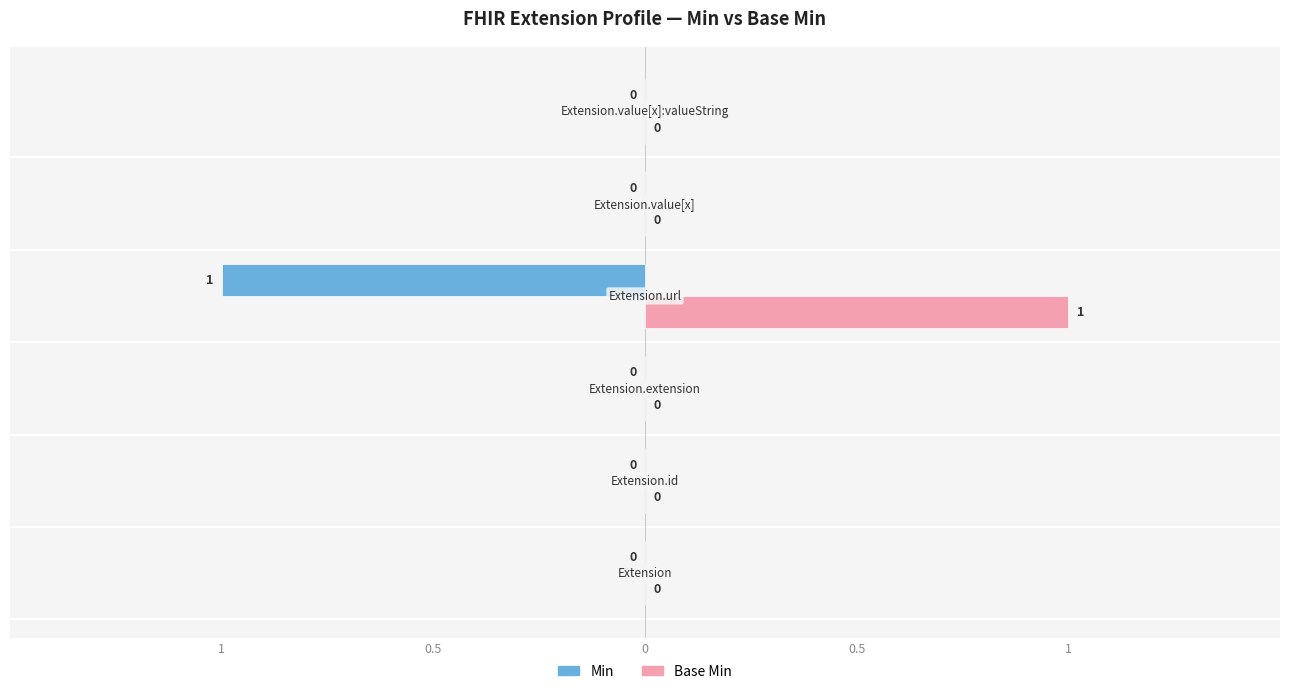

What are all the series names shown in the legend?

Min, Base Min